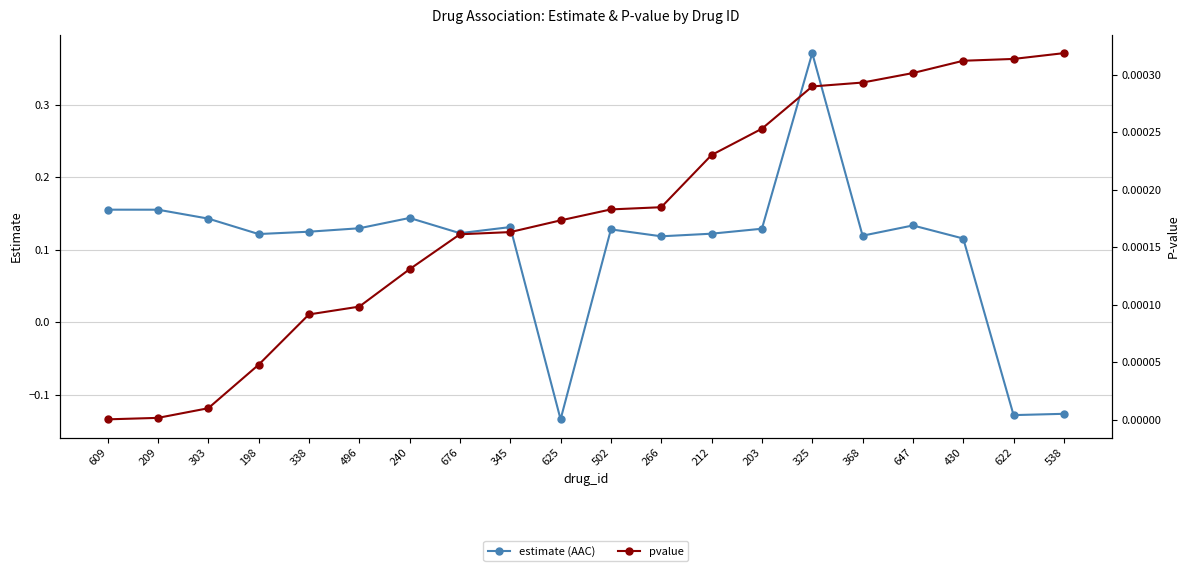

What position from the left is 203?

14